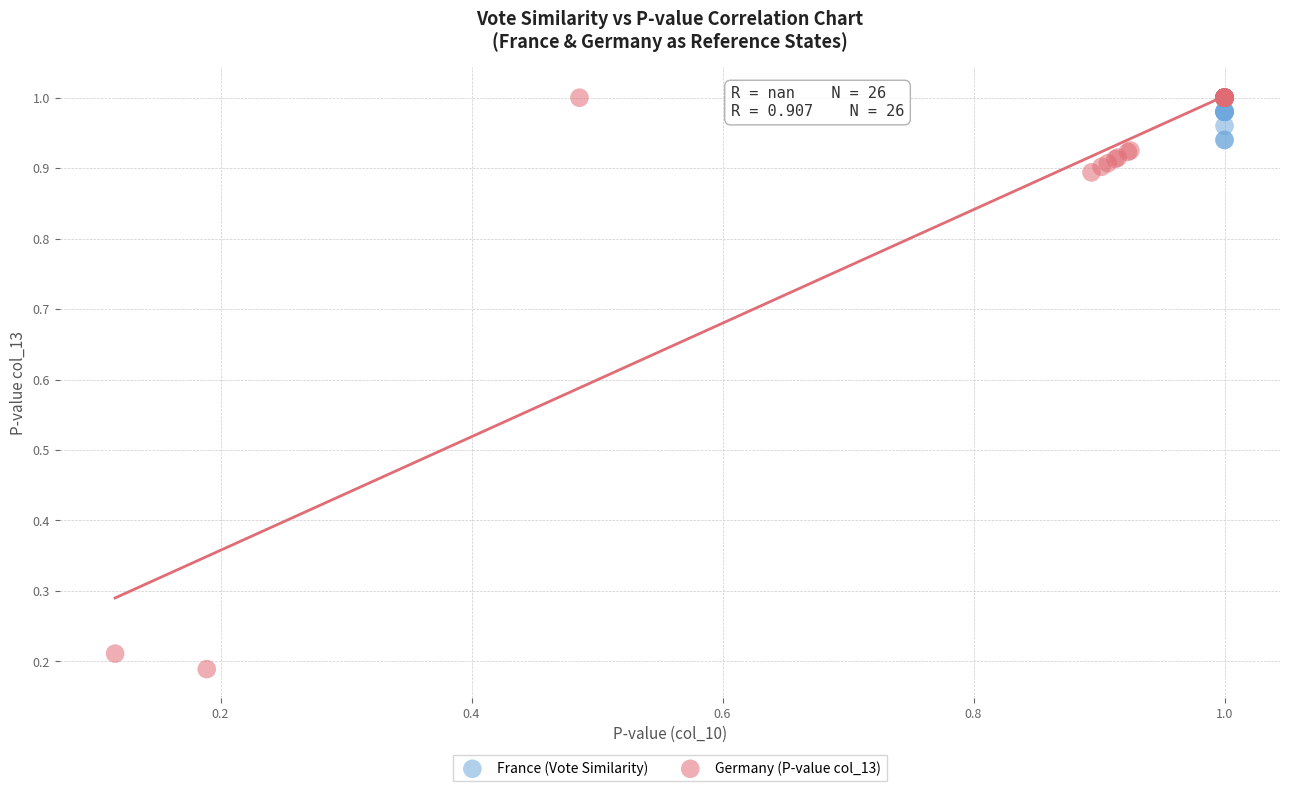

Which series contains the lowest Y value?

Germany (P-value col_13)